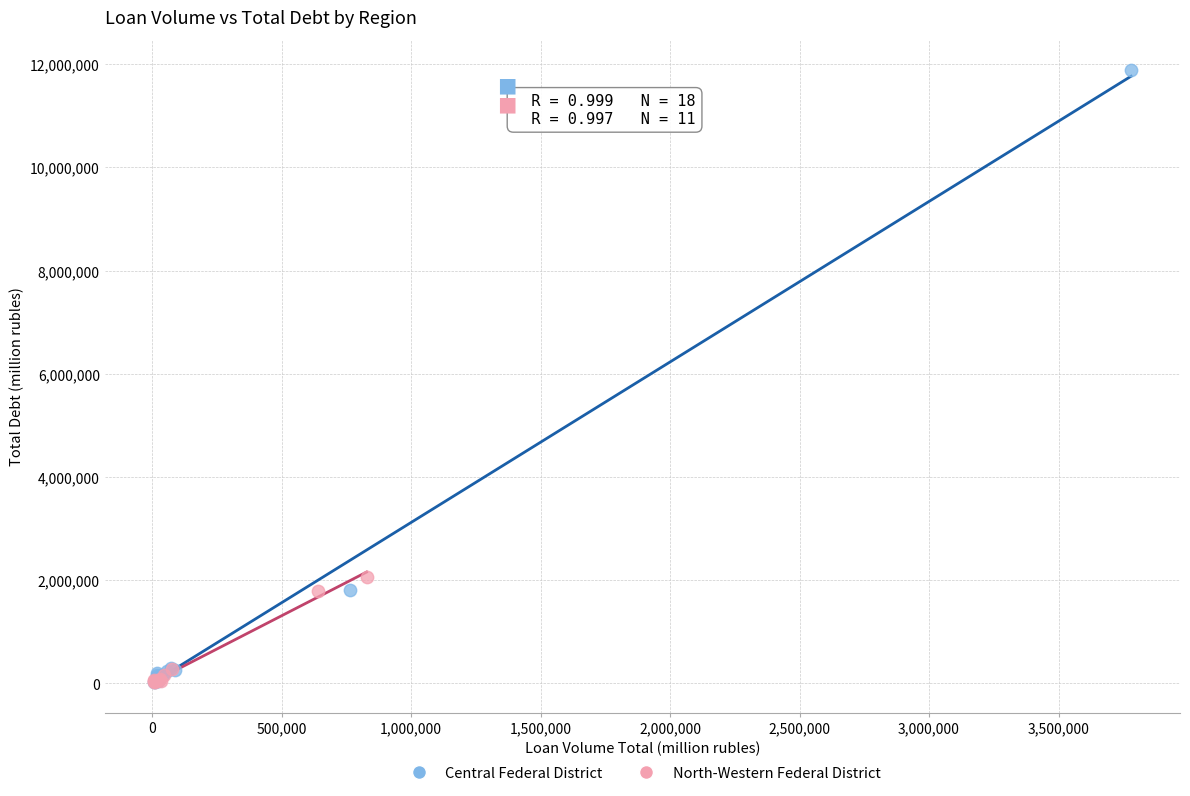

What are all the series names shown in the legend?

Central Federal District, North-Western Federal District